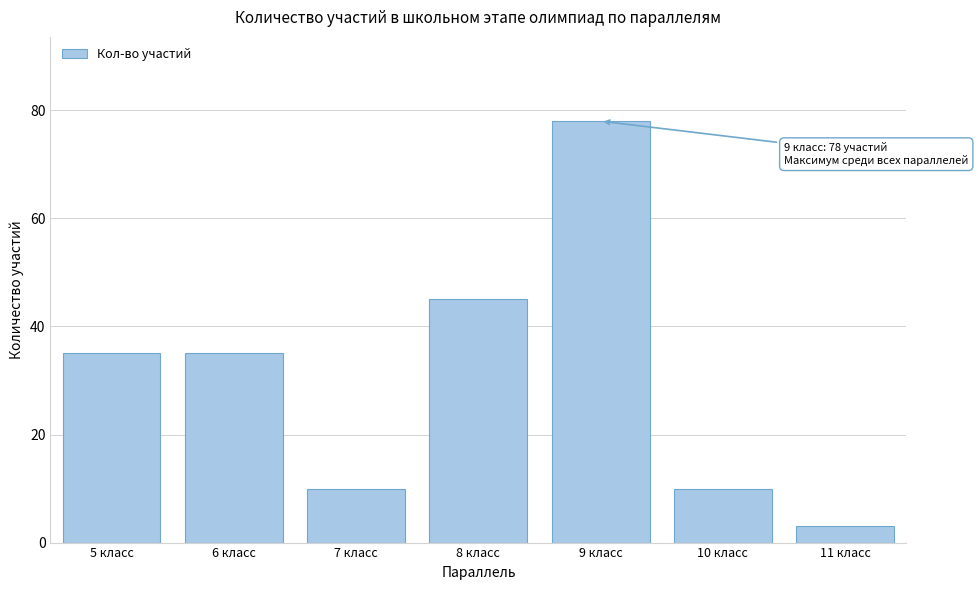

Reading left to right, transcribe all the data shown in this chart.

5 класс=35	6 класс=35	7 класс=10	8 класс=45	9 класс=78	10 класс=10	11 класс=3